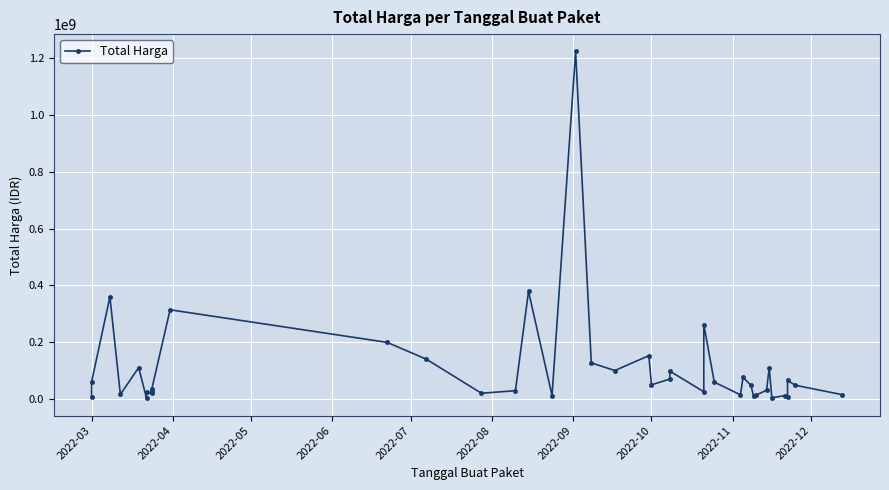

How many data points are above 48140000?

19